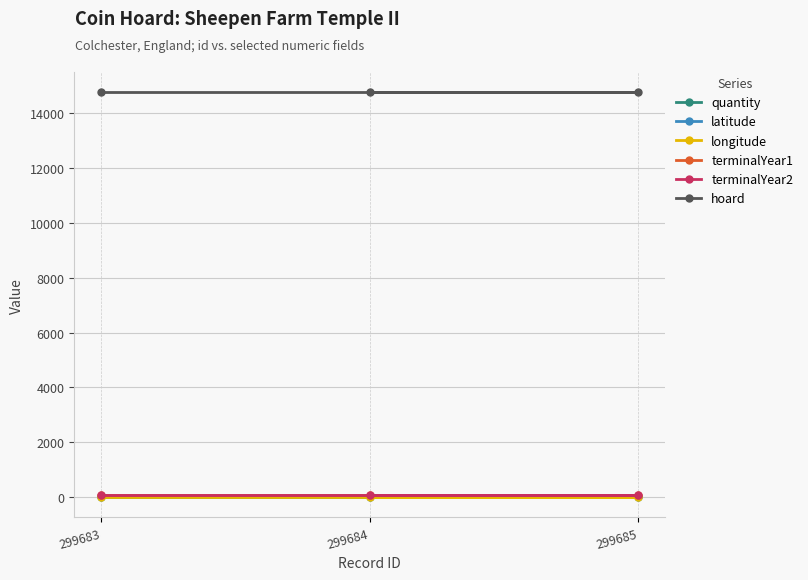

At which label is terminalYear2 closest to 96?

299683